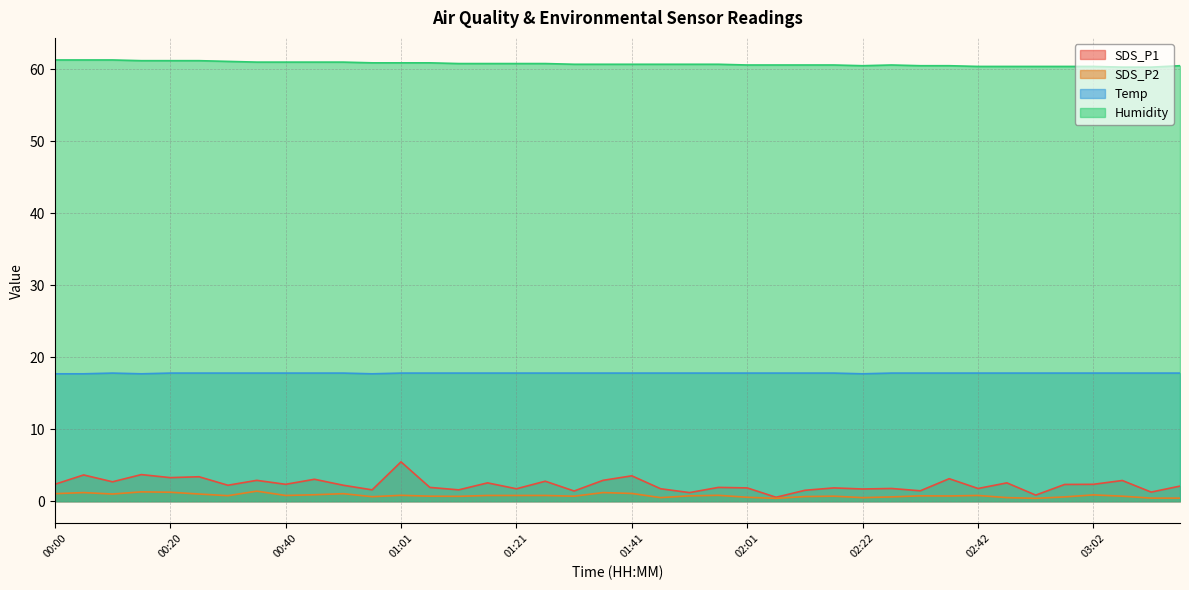

Is the value of SDS_P2 at 00:25 greater than the value of Temp at 02:11?

No